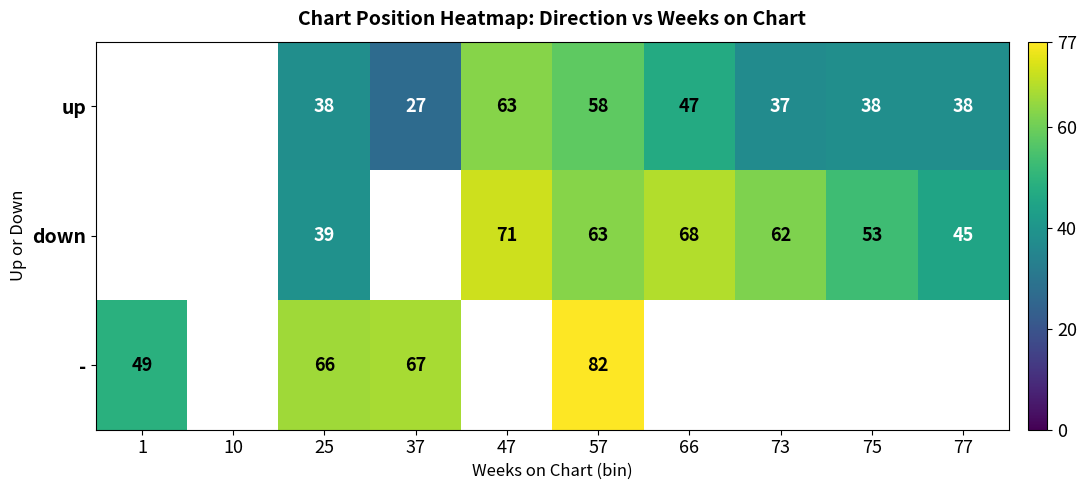

Is it true that - equals 66 at 25?

True